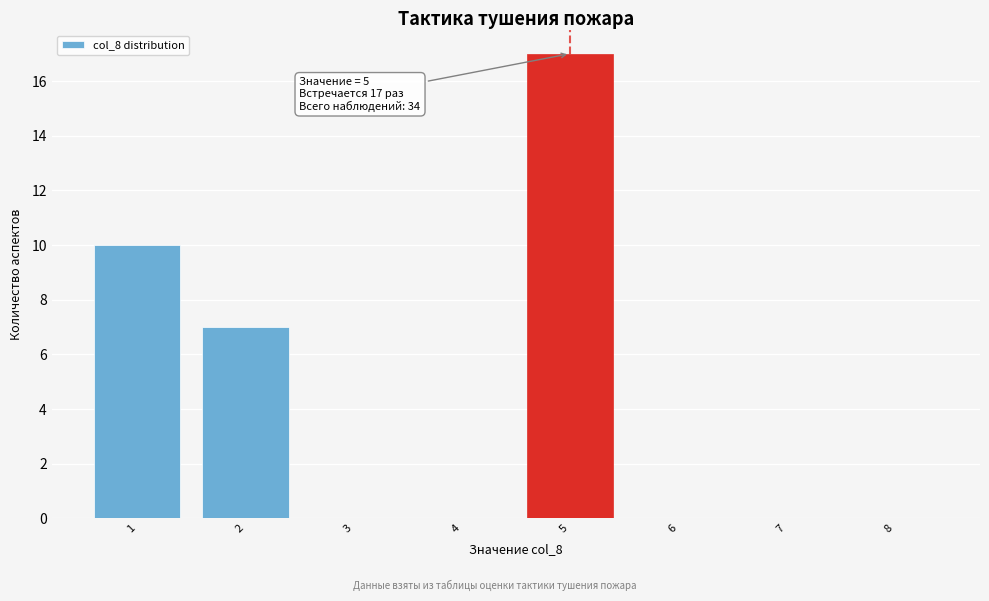

Over which range of the x-axis is the bar tallest?

4.5 to 5.5